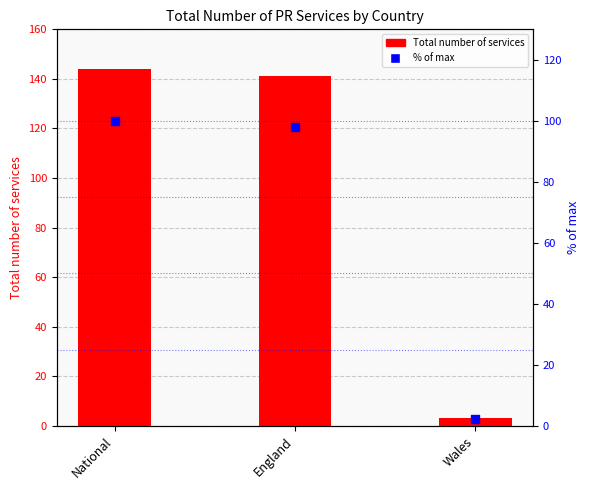

At how many categories does at least one series exceed 123?

2